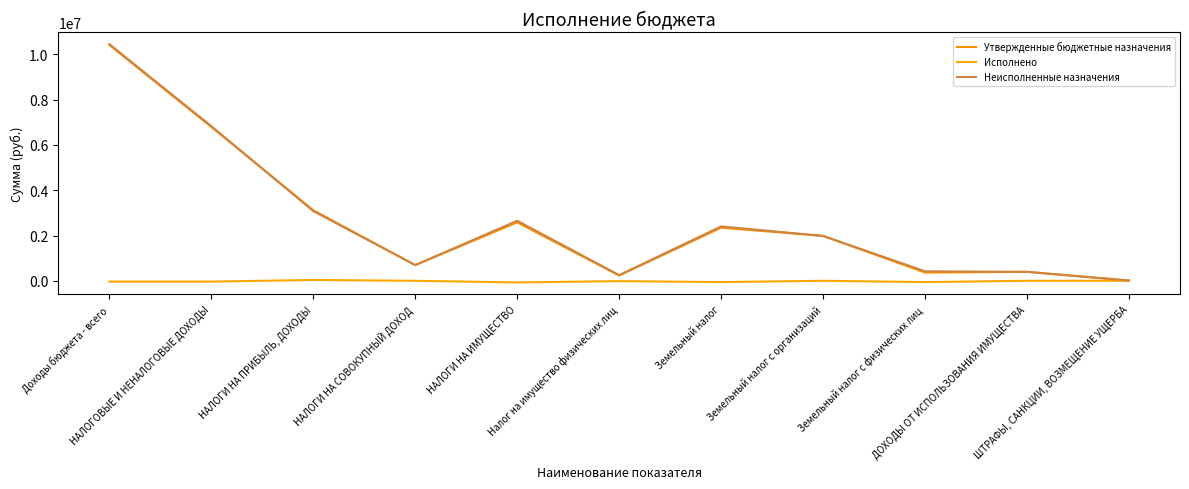

Reading right to left, extract all data points from this chart.

Утвержденные бюджетные назначения: 11151.0	395102.0	363721.0	1981727.0	2345448.0	234698.0	2580146.0	693251.0	3115507.0	6795157.0	10415231.0
Исполнено: 0.0	0.0	-56713.3	0.0	-56713.3	-15087.0	-71800.4	0.0	36724.4	-35076.0	-35076.0
Неисполненные назначения: 11151.0	395102.0	420434.3	1981727.0	2402161.3	249785.0	2651946.4	693251.0	3078782.6	6830233.0	10450307.0